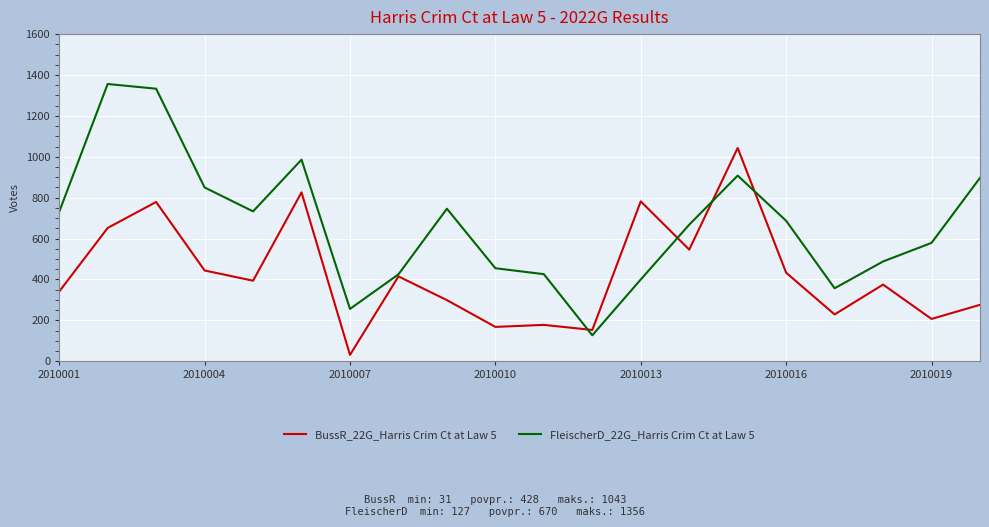

Which series has the largest total across all categories?

FleischerD_22G_Harris Crim Ct at Law 5